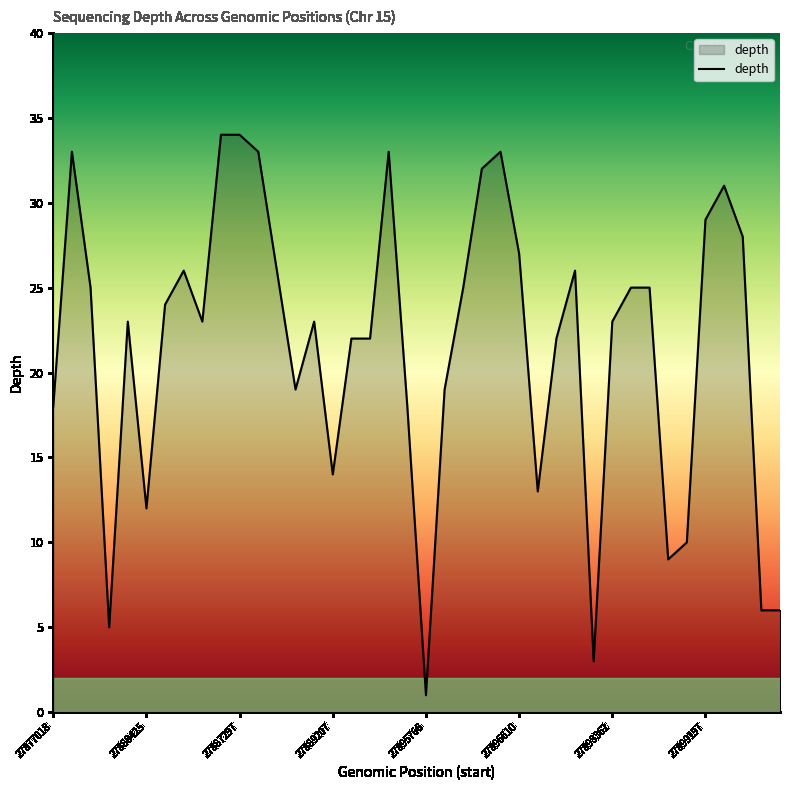

What is the difference between the maximum and minimum values?

33